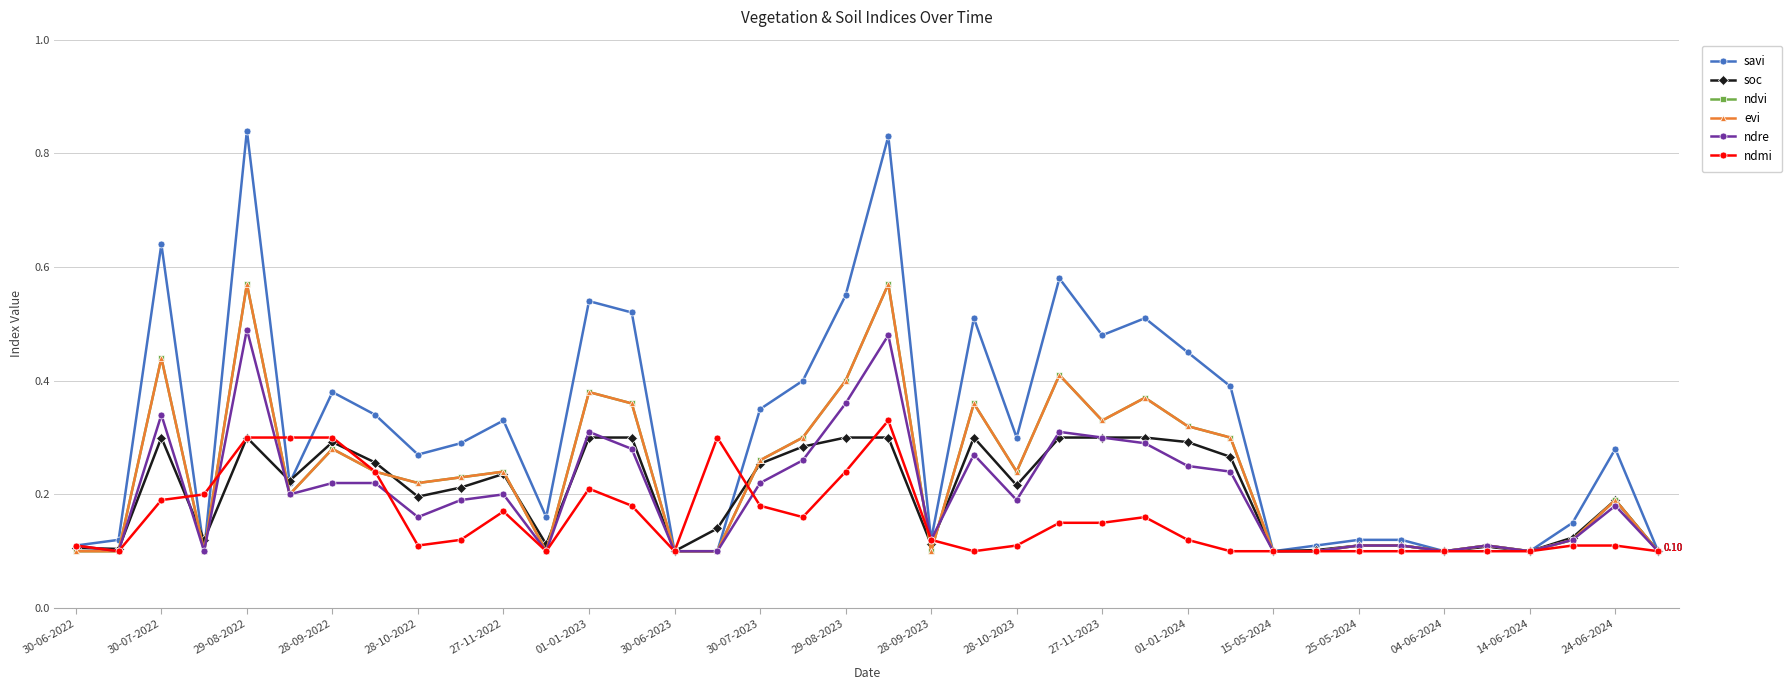

Is this an area chart (filled region under the line)?

No